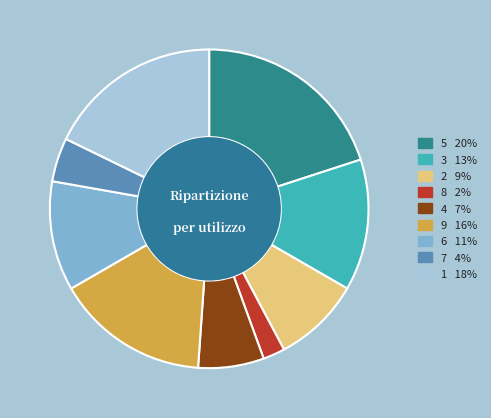

Does any single category account for the majority?

No